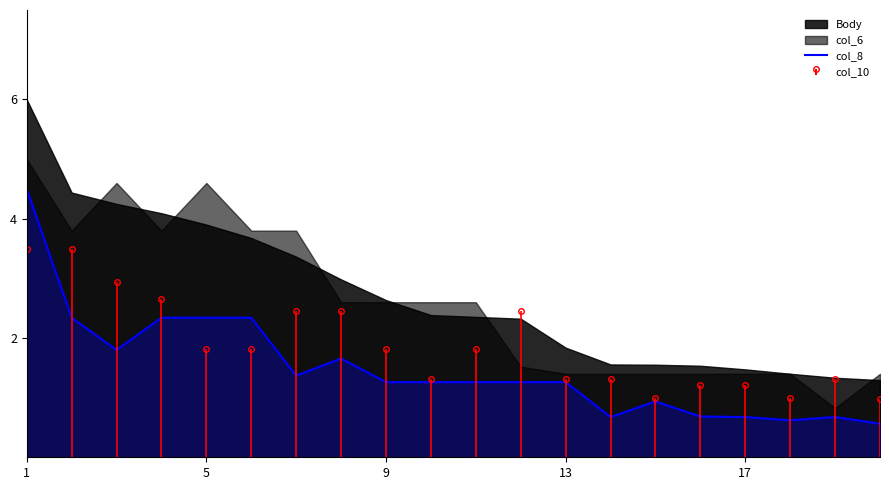

Where does the data first go above 1?

1